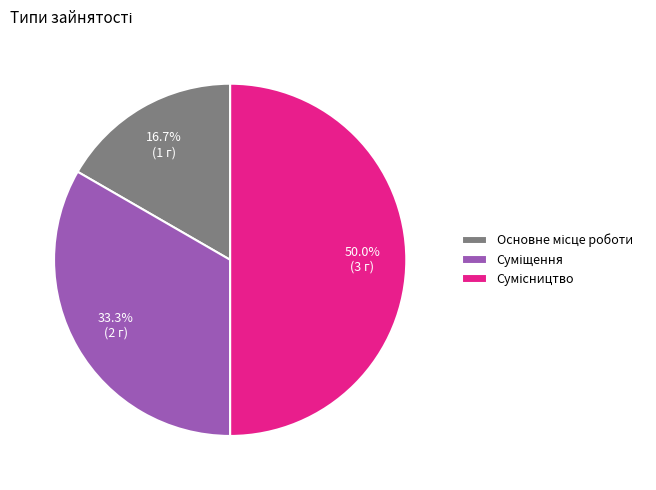

How many segments does this pie chart have?

3